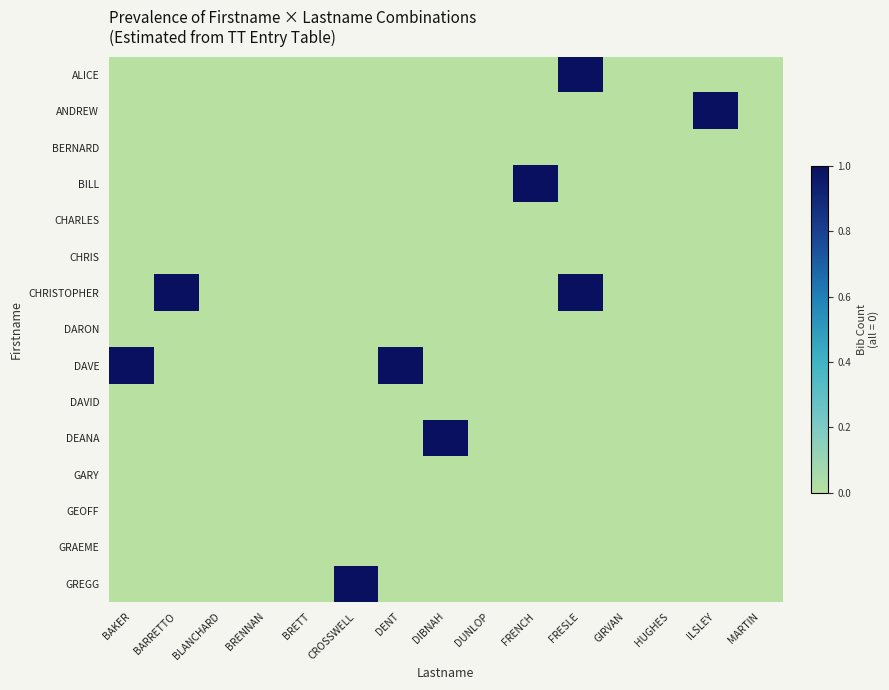

How many categories are shown in the chart?

15